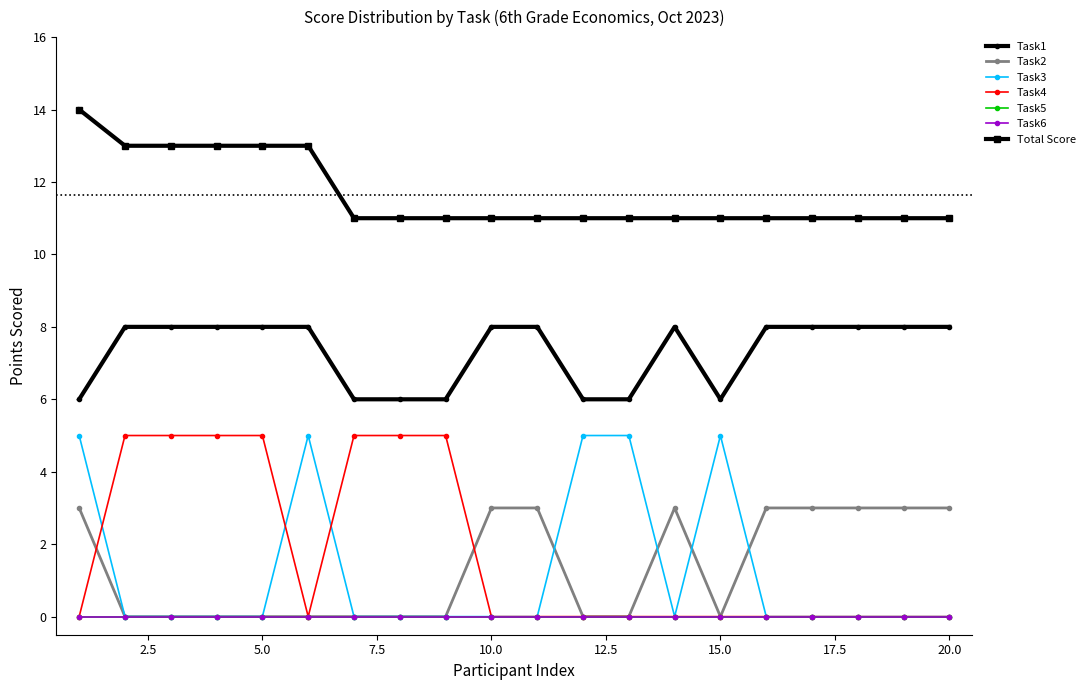

Is this an area chart (filled region under the line)?

No